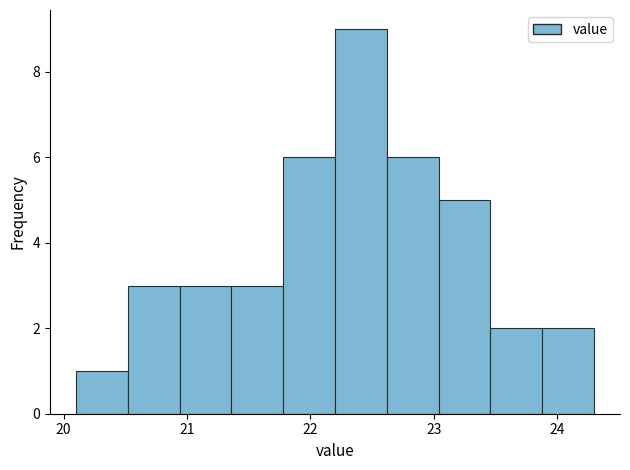

Which range on the x-axis has the tallest bar?

22.20 to 22.62